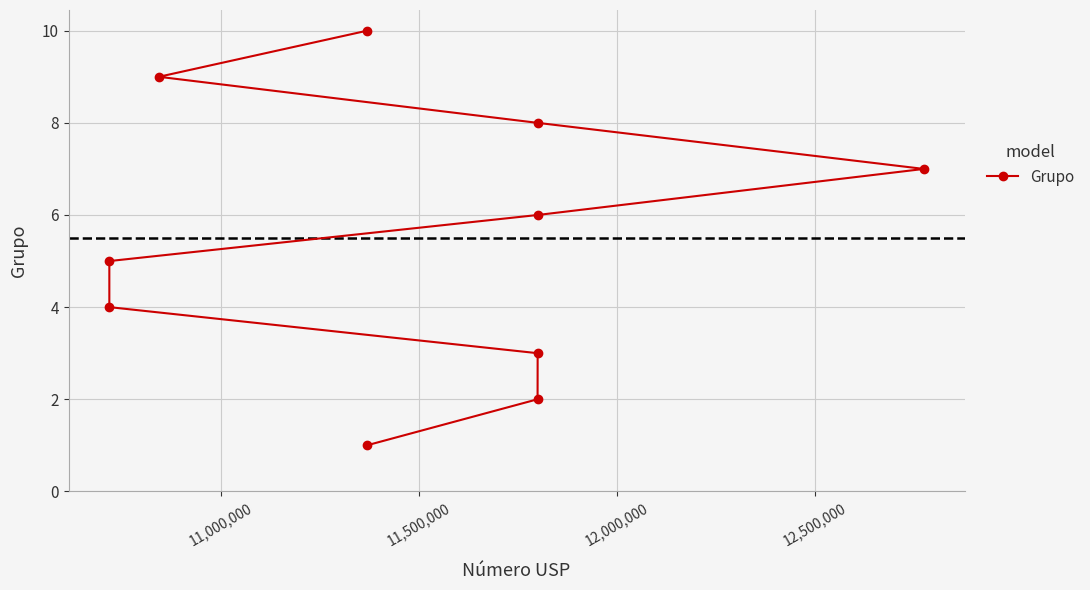

What is the difference between the second highest and minimum values?

8